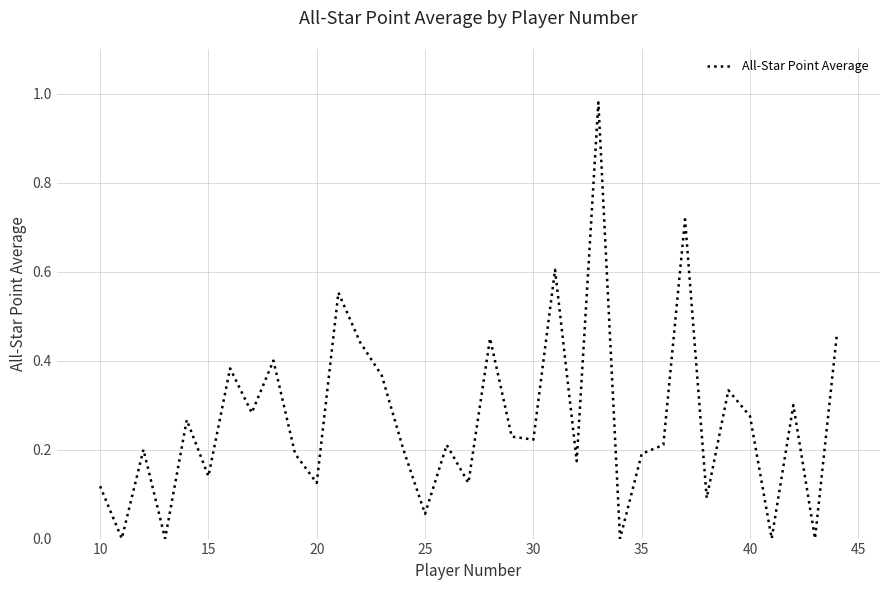

What is the average value?

0.3